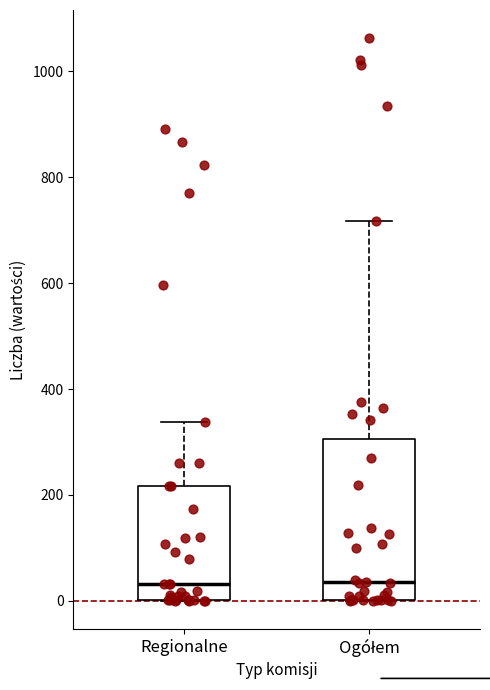

Reading left to right, transcribe this box plot: for each box, give where its median line is, the range the box spans, and where its two whiskers end, as read against the y-axis. The values are not printed on the chart, so give them approximately, as read against the axis.

Regionalne: median 40, box 0 to 220, whiskers 0 to 340
Ogółem: median 40, box 0 to 300, whiskers 0 to 720